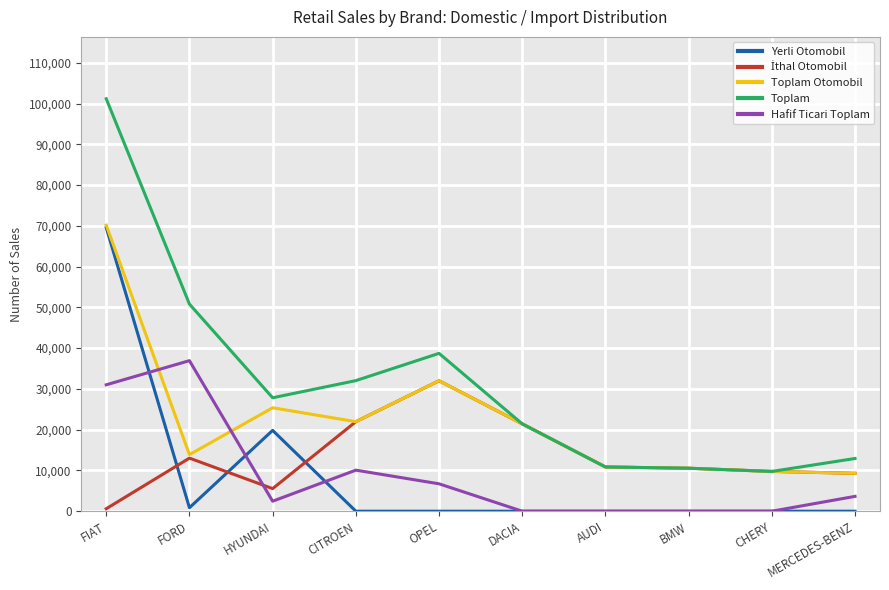

Which category has the highest value across all series?

FIAT